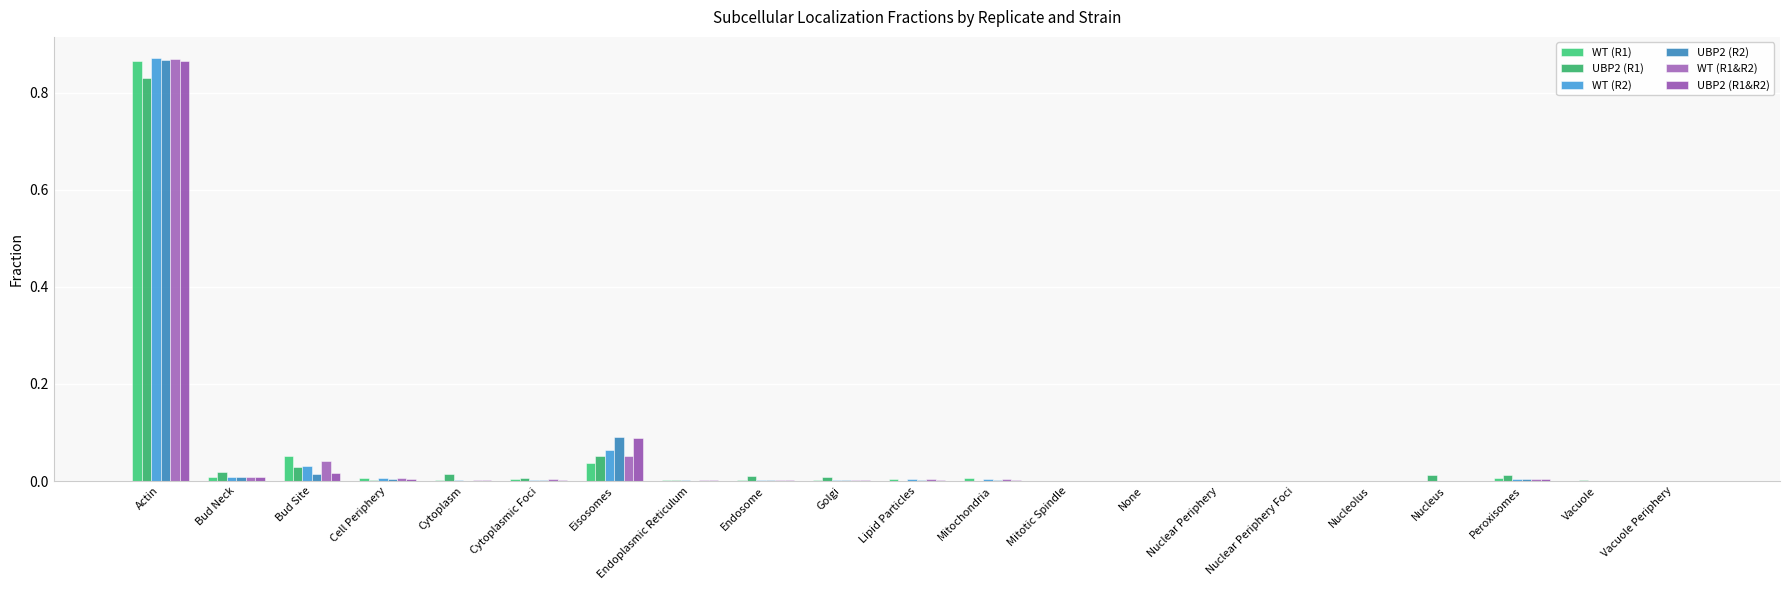

What are all the series names shown in the legend?

WT (R1), UBP2 (R1), WT (R2), UBP2 (R2), WT (R1&R2), UBP2 (R1&R2)